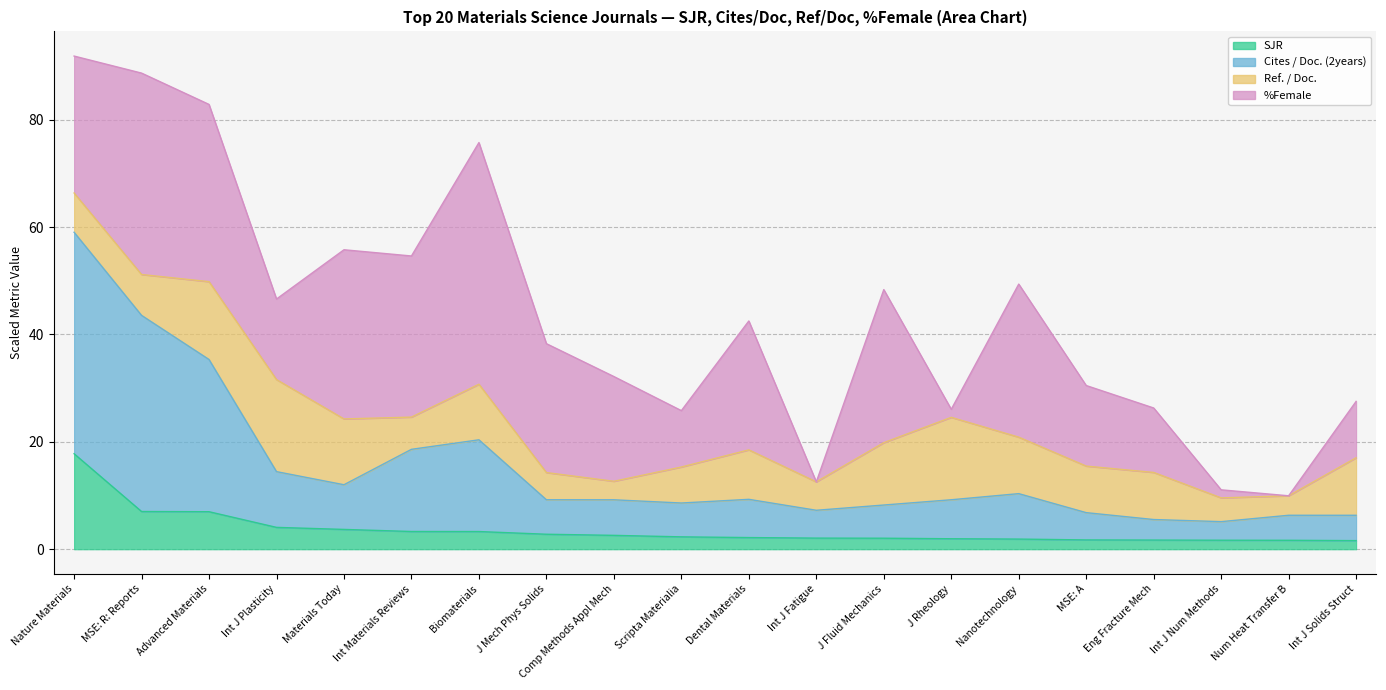

Rank the categories by Cites / Doc. (2years) value from highest to lowest.

Nature Materials, MSE: R: Reports, Advanced Materials, Biomaterials, Int Materials Reviews, Int J Plasticity, Materials Today, Nanotechnology, Dental Materials, J Rheology, J Mech Phys Solids, Comp Methods Appl Mech, Scripta Materialia, J Fluid Mechanics, Int J Fatigue, MSE: A, Num Heat Transfer B, Int J Solids Struct, Eng Fracture Mech, Int J Num Methods